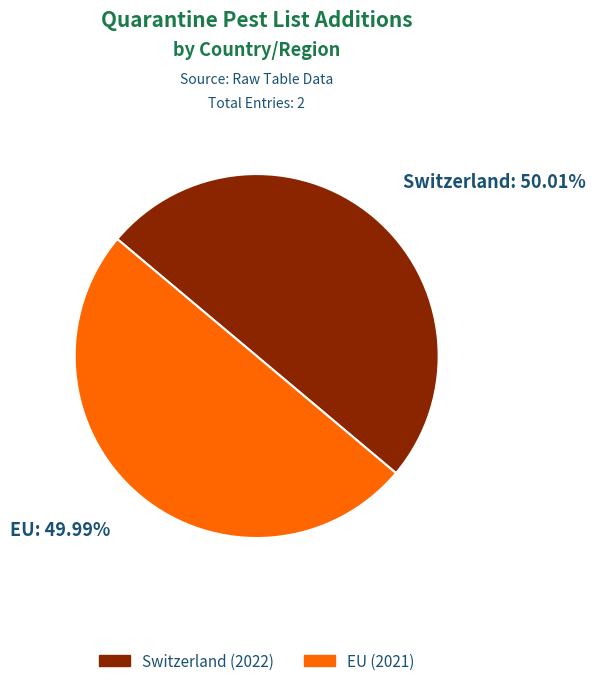

What is the ratio of the value at EU to the value at Switzerland?

1.0